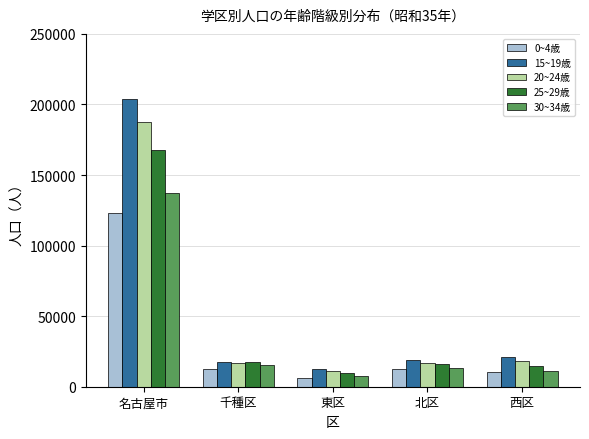

Where does the 30~34歳 series first go above 13483?

名古屋市